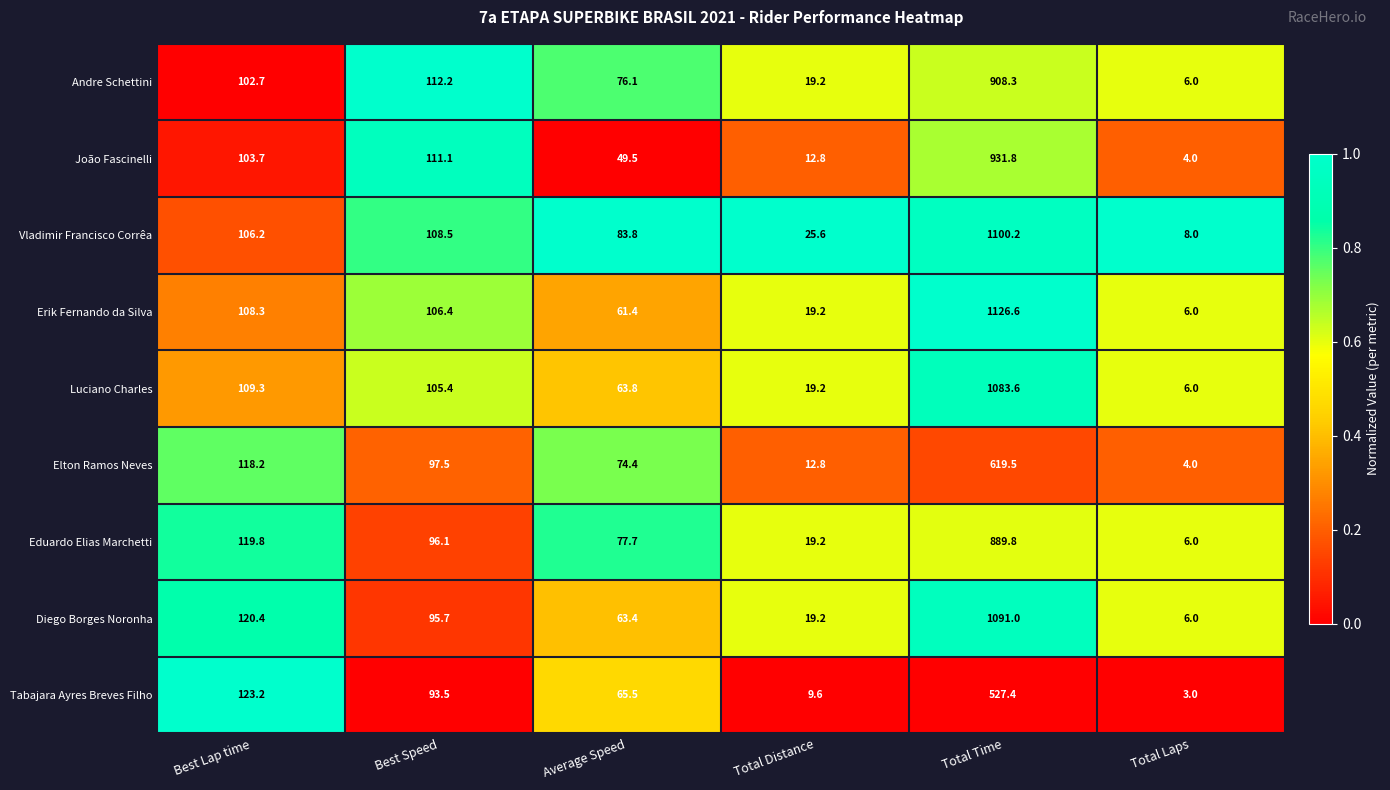

The value of Diego Borges Noronha at Average Speed is 63.4. True or false?

True